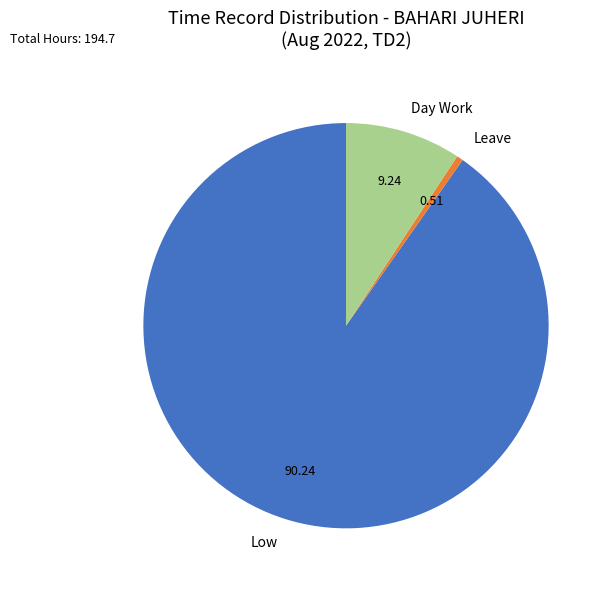

Which slice is the smallest?

Leave